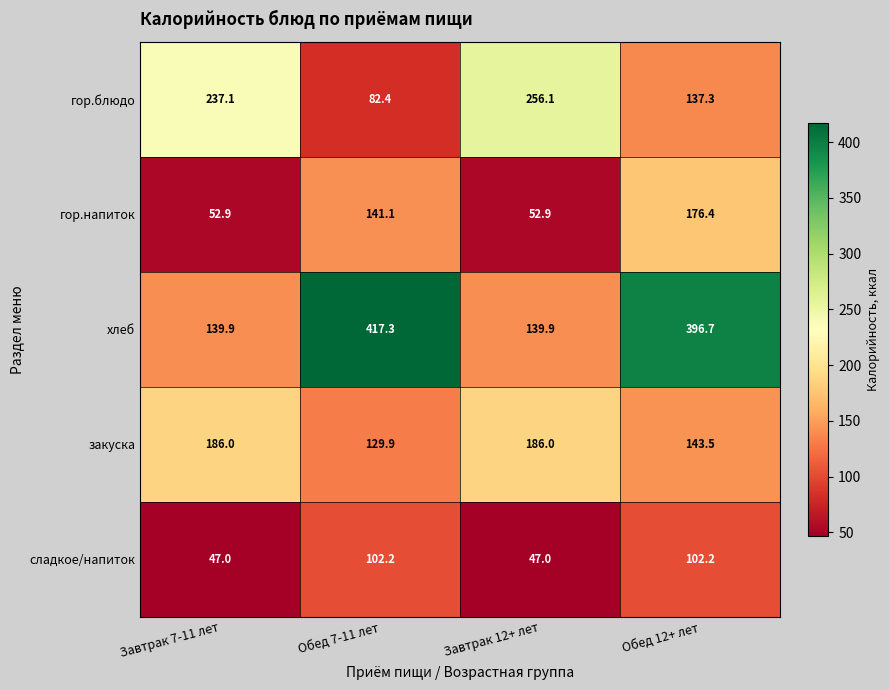

What is the maximum value shown in the chart?

417.3